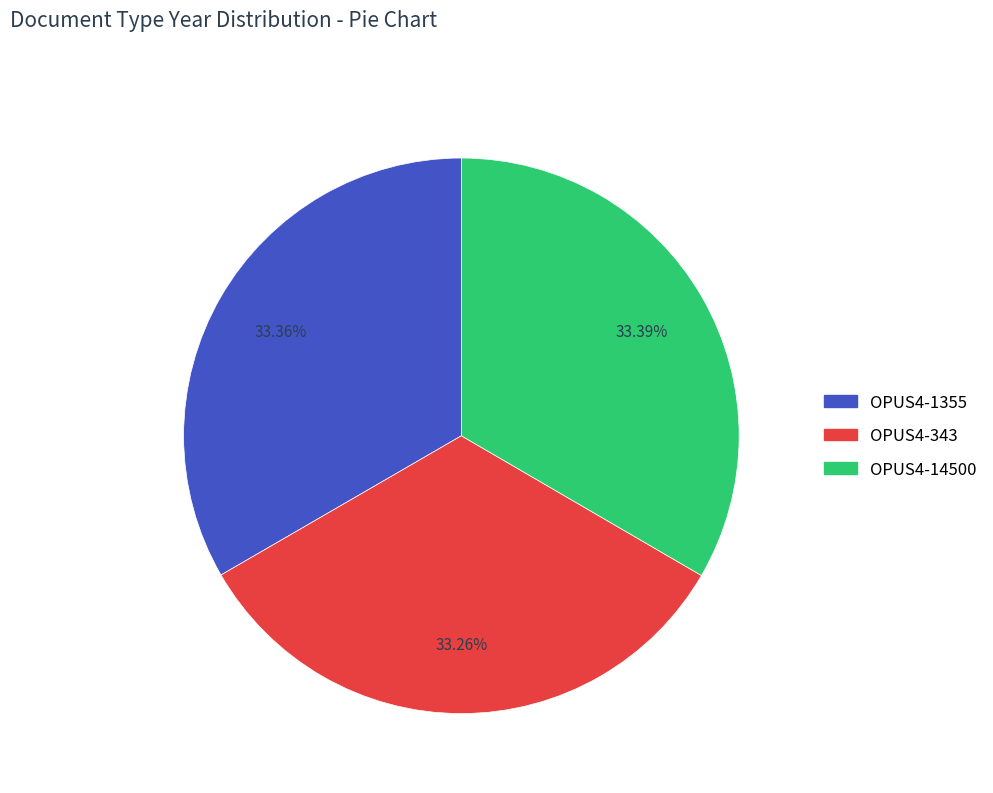

How many segments does this pie chart have?

3